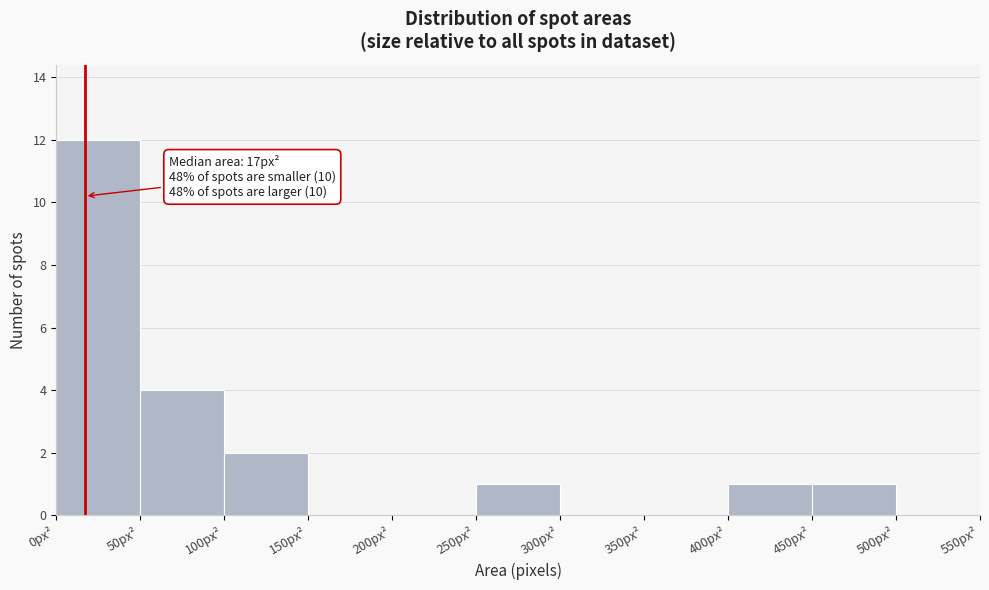

Which range on the x-axis has the tallest bar?

0 to 50